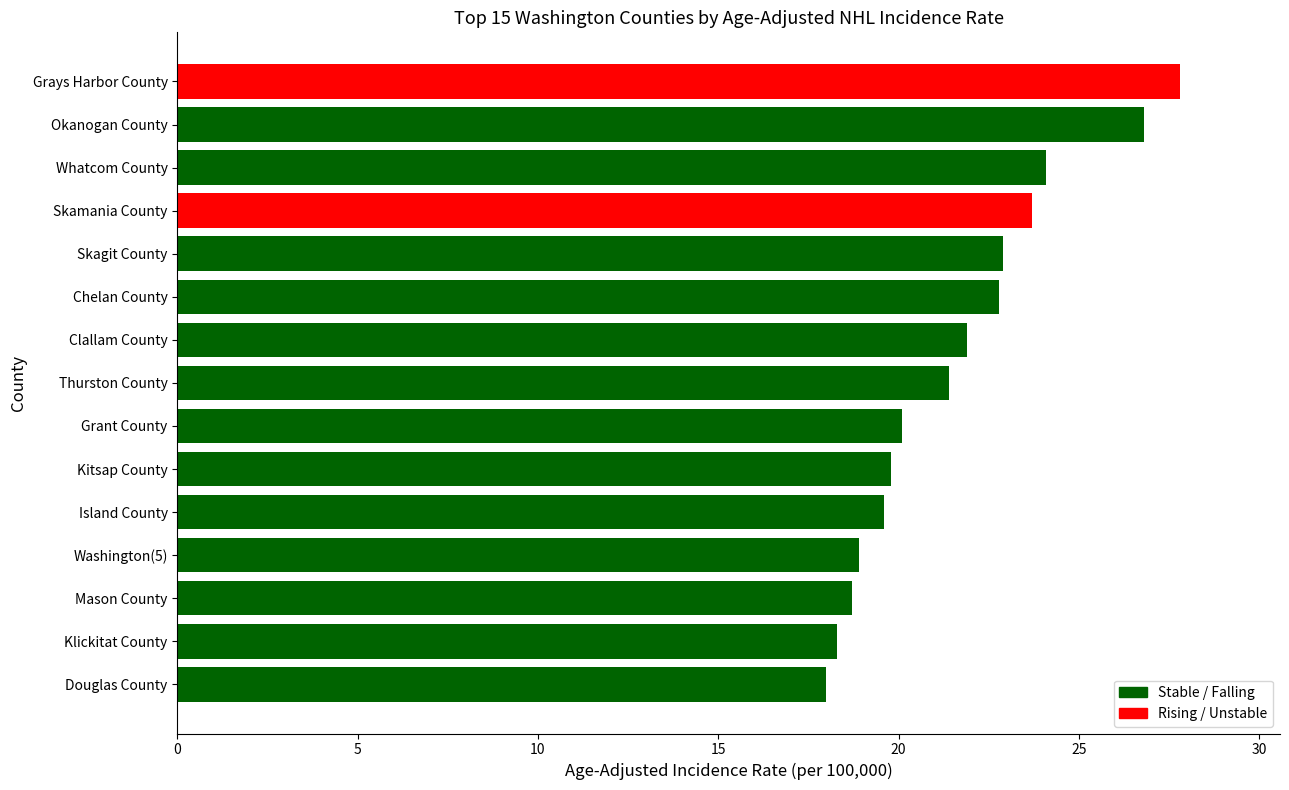

The value at Clallam County is 21.9. True or false?

True